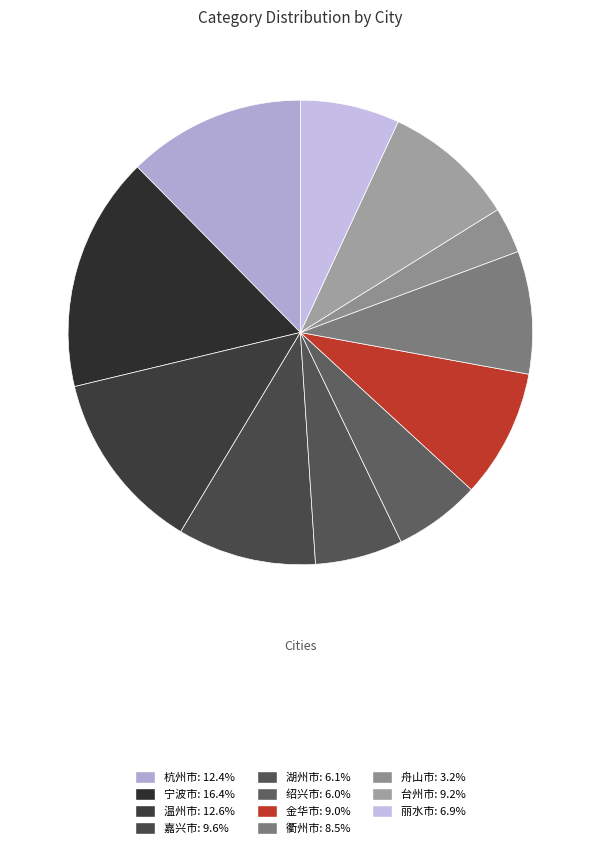

The 丽水市 slice represents 21% of the pie. True or false?

False